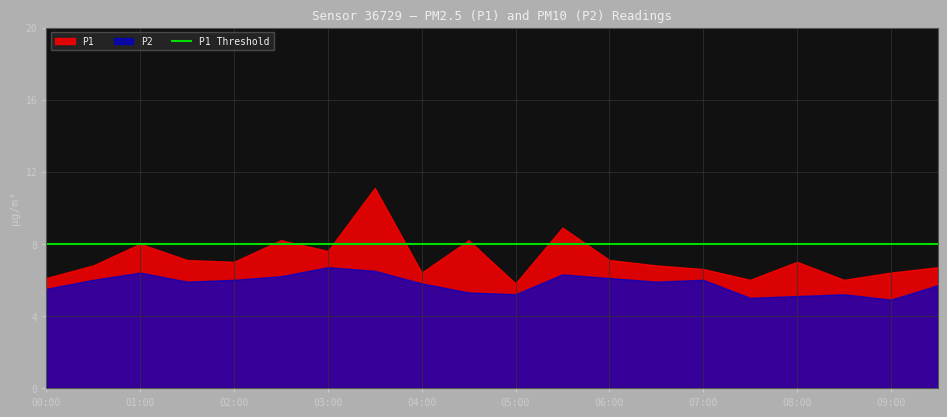

True or false: P2 has a value of 5.5 at 00:00.

True